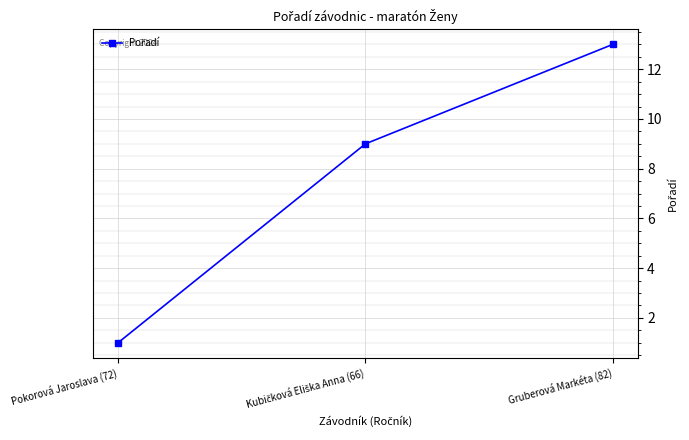

What is the difference between the maximum and minimum values?

12